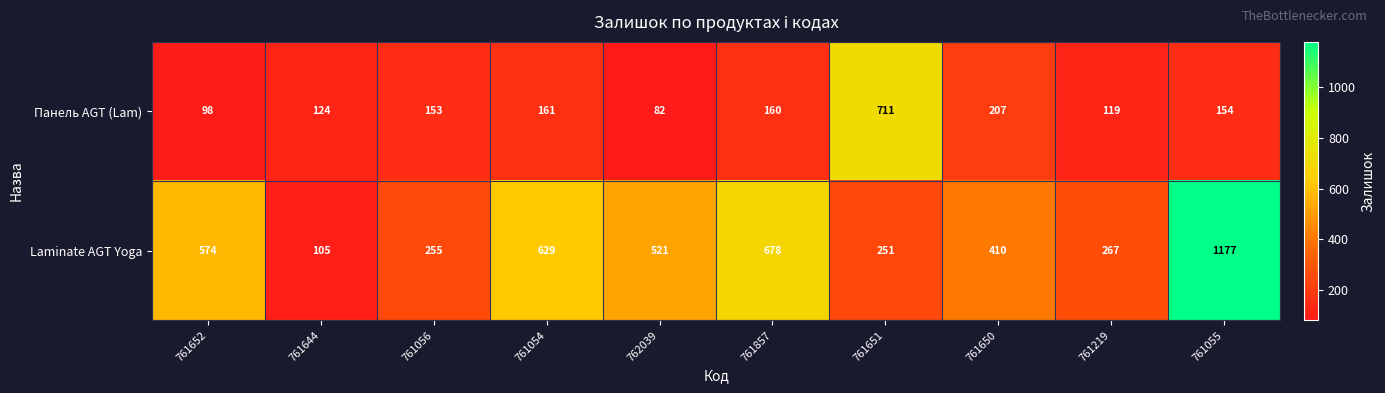

Which series changed the most between 761652 and 761219?

Laminate AGT Yoga